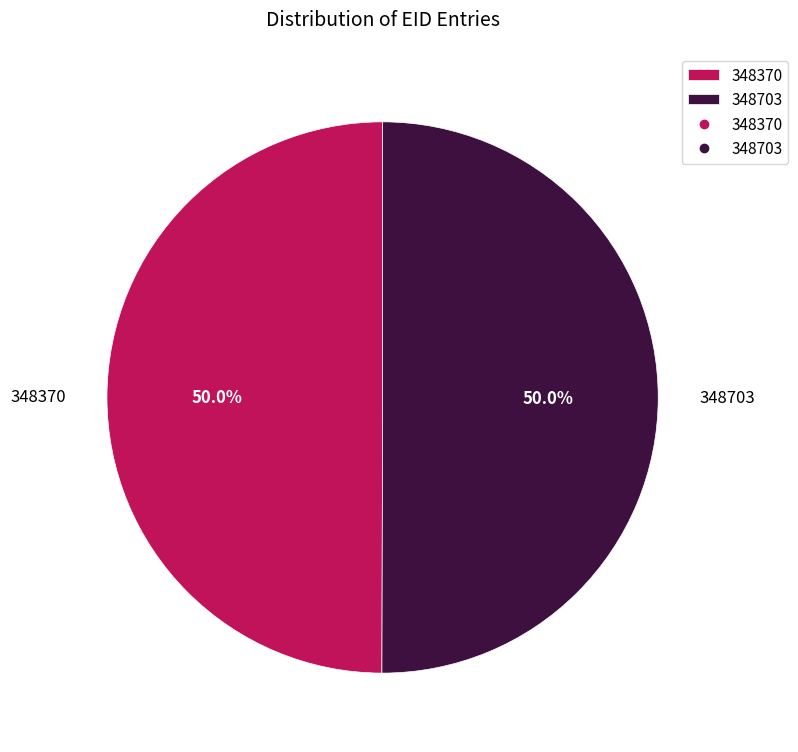

Is the sum of 348370 and 348703 greater than half?

Yes